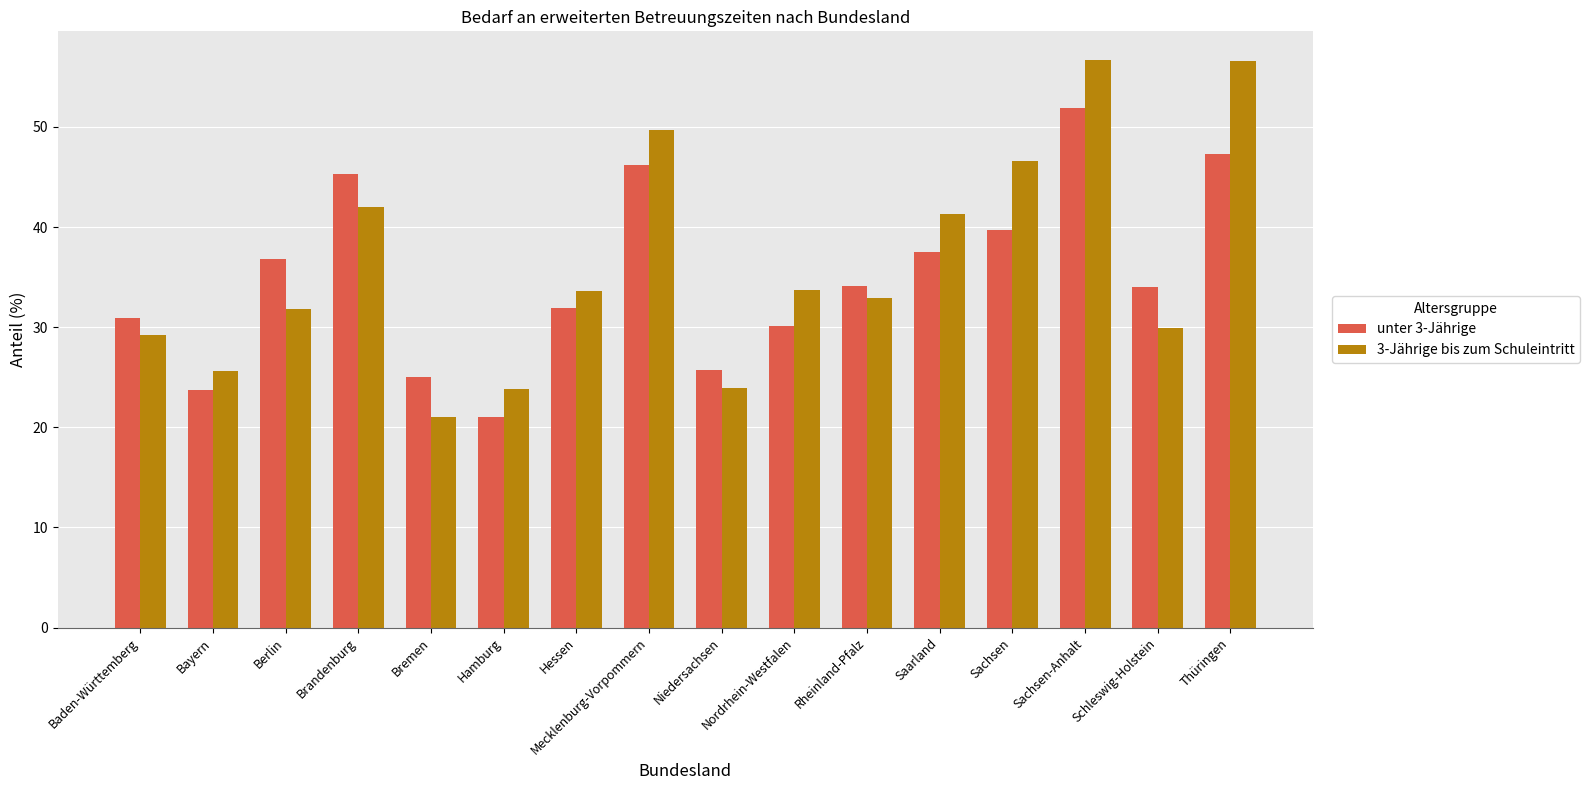

Which series has the widest spread of values?

3-Jährige bis zum Schuleintritt